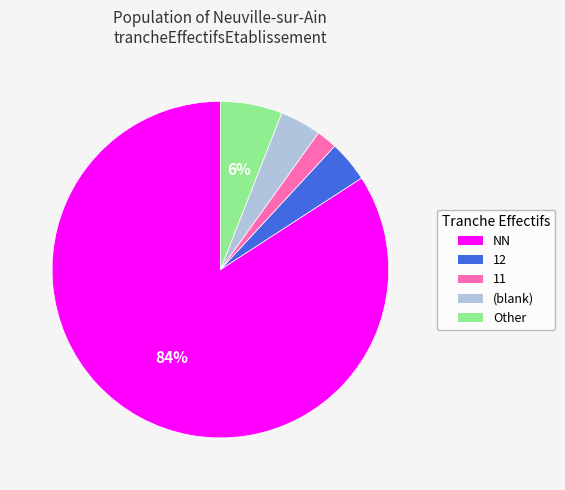

Which category has the biggest portion of the pie?

NN